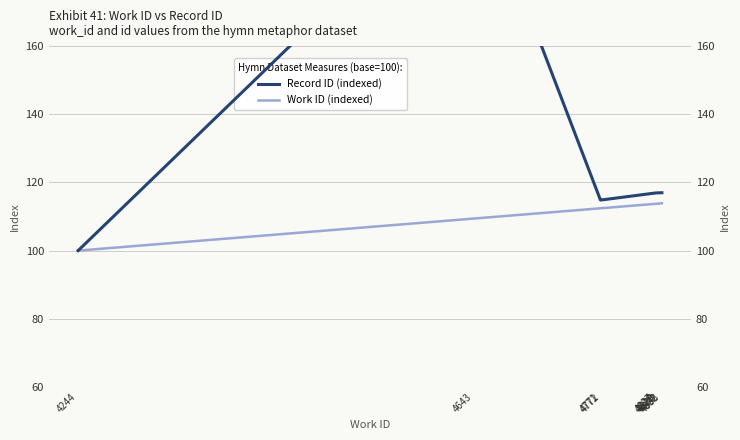

Is it true that Record ID (indexed) equals 116.9 at 4829?

True